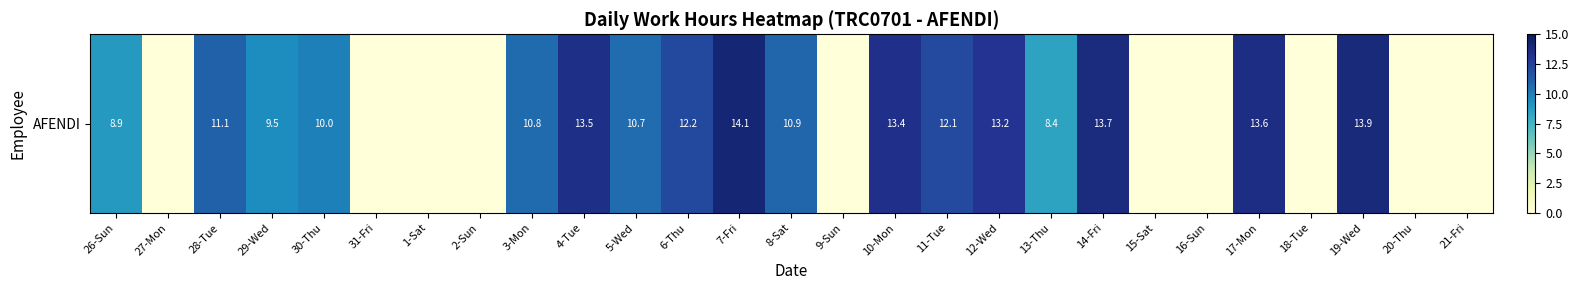

True or false: the data shows 3.3 at 3-Mon.

False